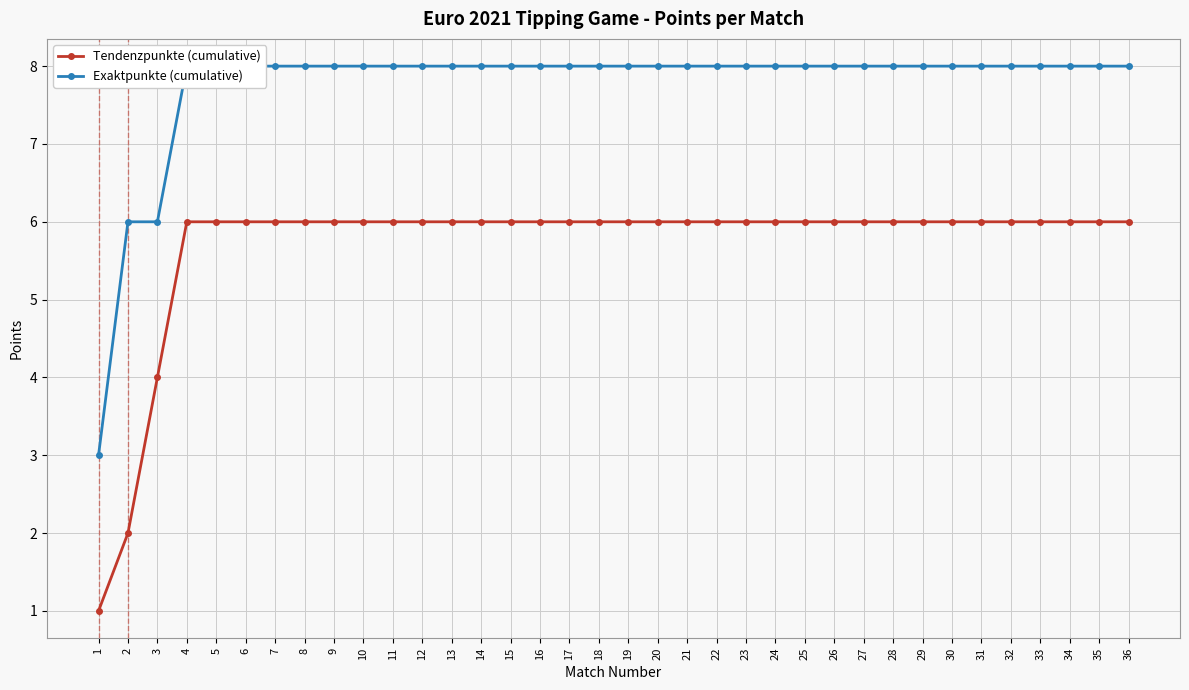

What is the value of the Tendenzpunkte (cumulative) point at the 33rd from the left?

6